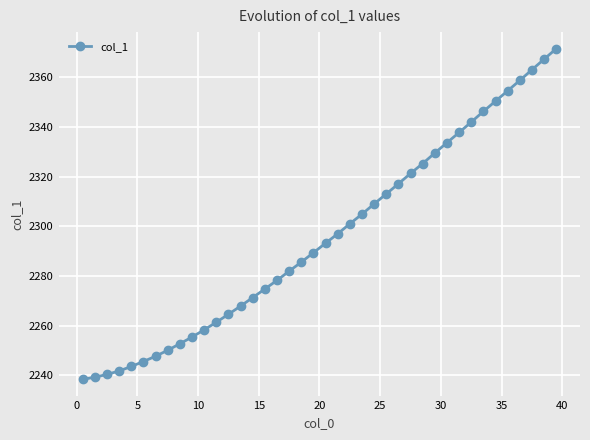

What is the value of the 8th point from the left?

2250.0